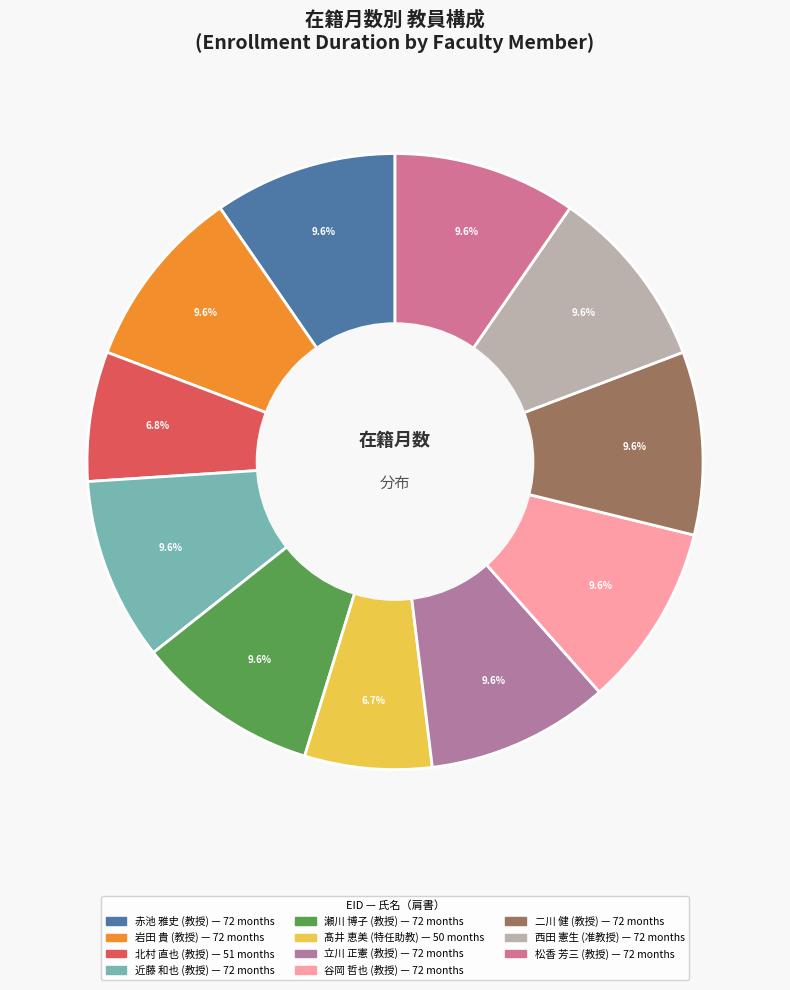

How many slices are in this pie chart?

11